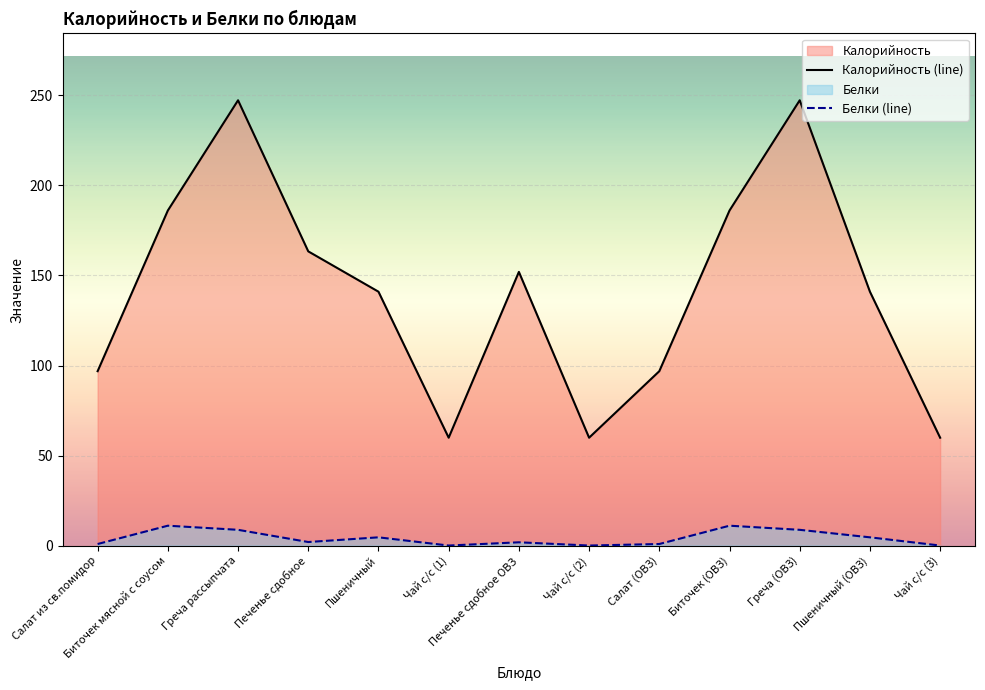

What is the sum of the Белки (line) values at Греча рассыпчата and Печенье сдобное ОВЗ?

10.5